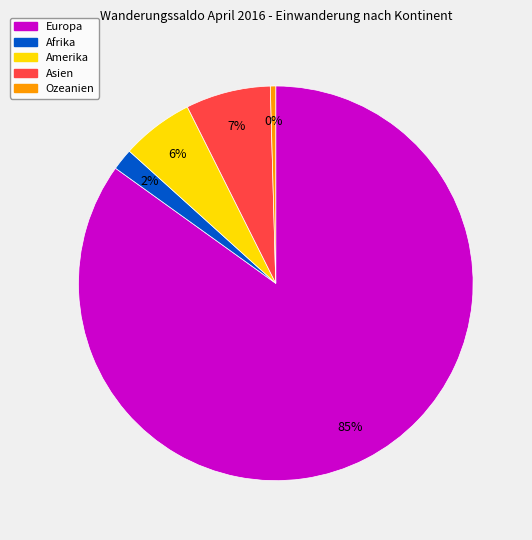

Count the number of slices in the pie.

5